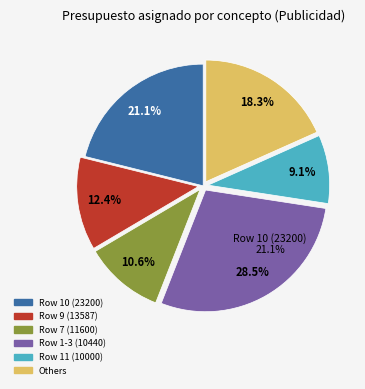

To the nearest percent, what percentage of the pie is Row 7?

11%